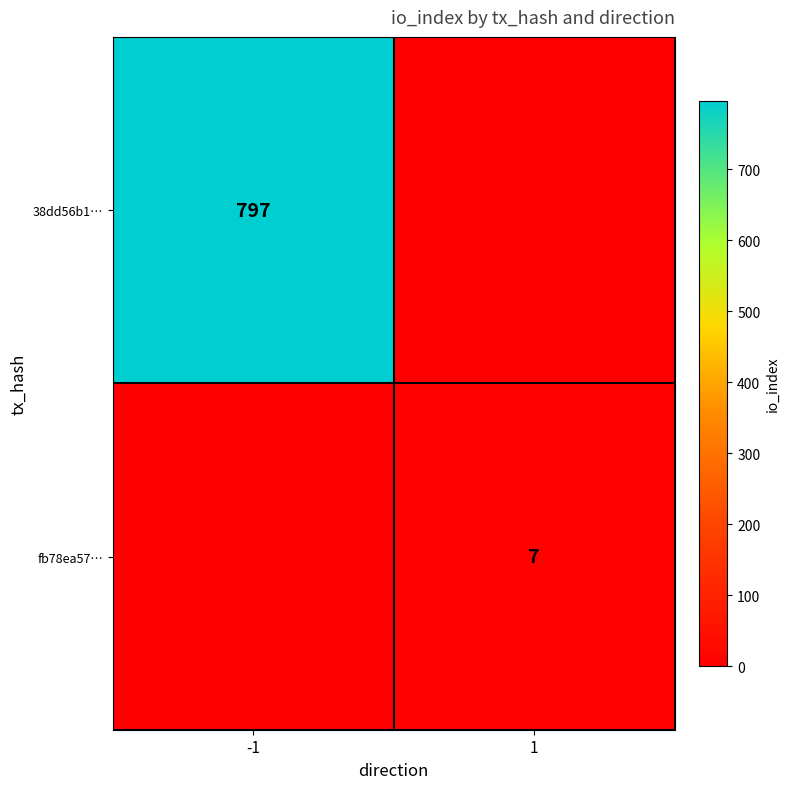

True or false: 38dd56b1… has a value of 797 at -1.

True